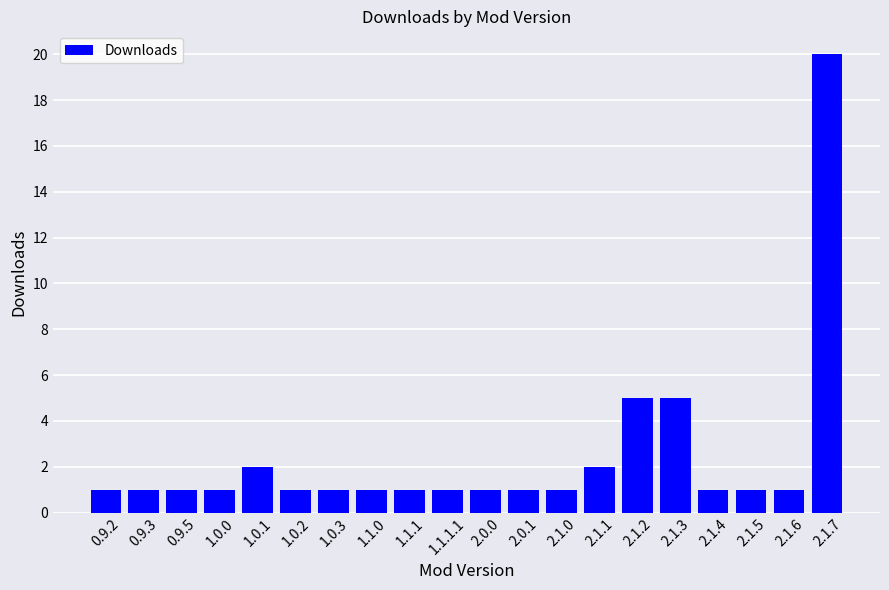

Is it true that the value at 2.0.1 is 1?

True